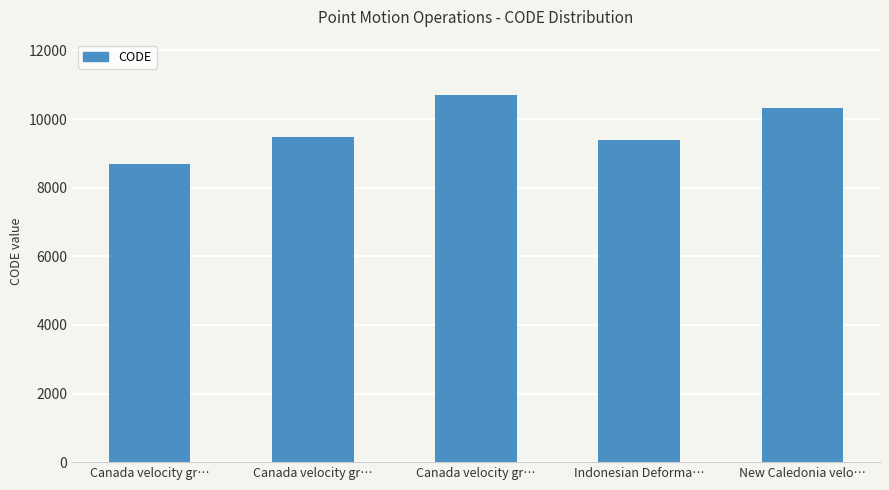

What is the label of the 5th bar from the right?

Canada velocity gr…